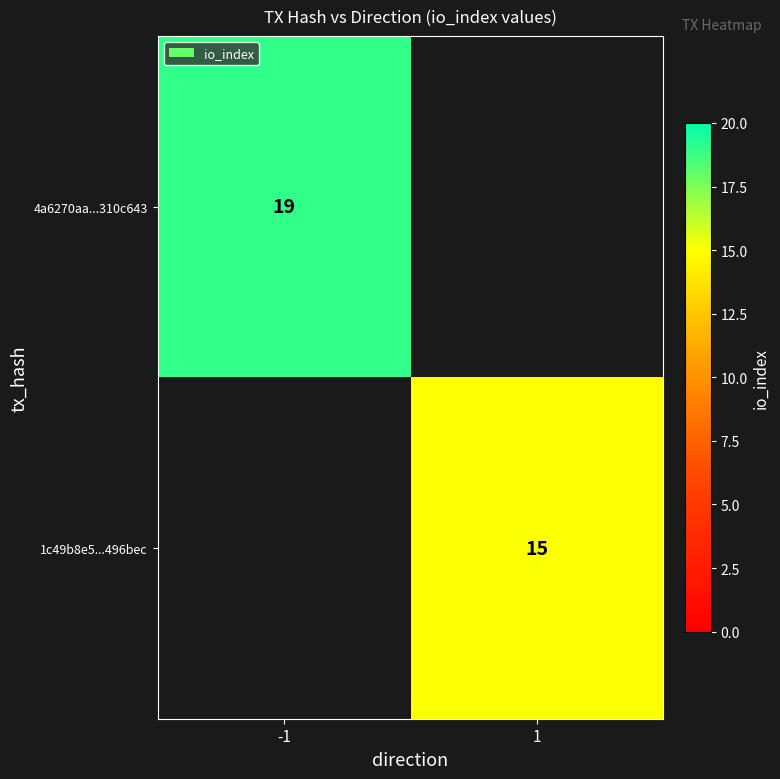

What is the greatest value displayed?

19.0